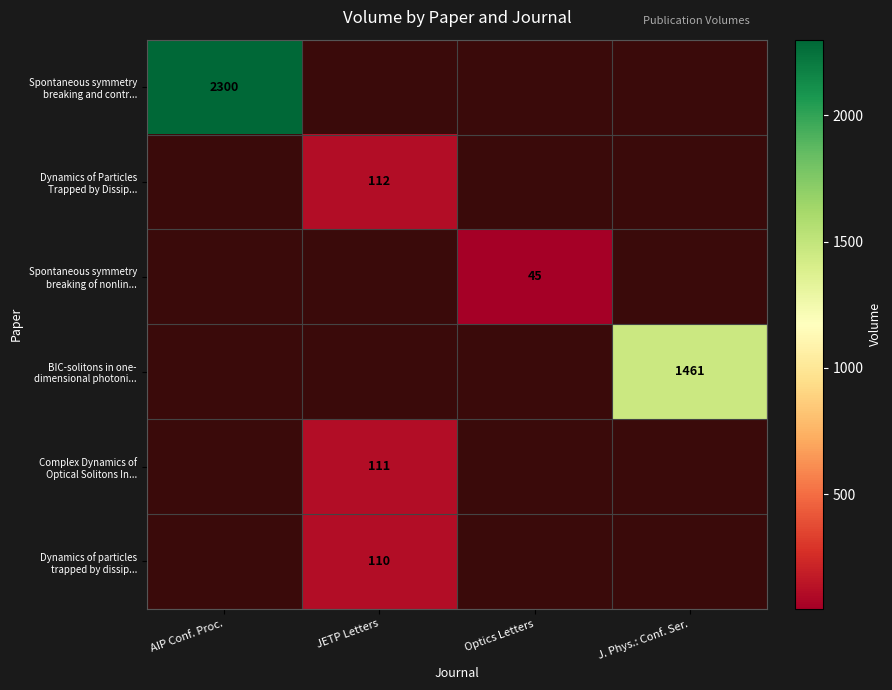

What is the minimum value shown in the chart?

45.0